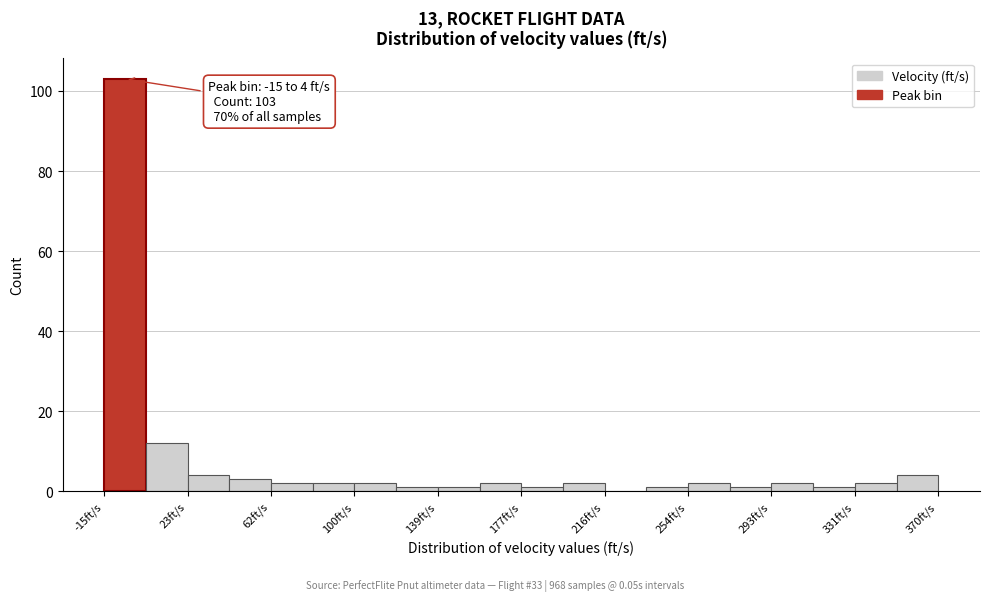

Read against the x-axis, roughly where is the centre of the tallest bar?

-5